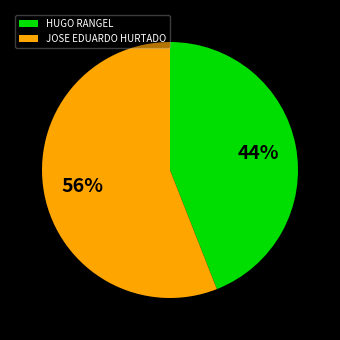

Which has a higher value, HUGO RANGEL or JOSE EDUARDO HURTADO?

JOSE EDUARDO HURTADO